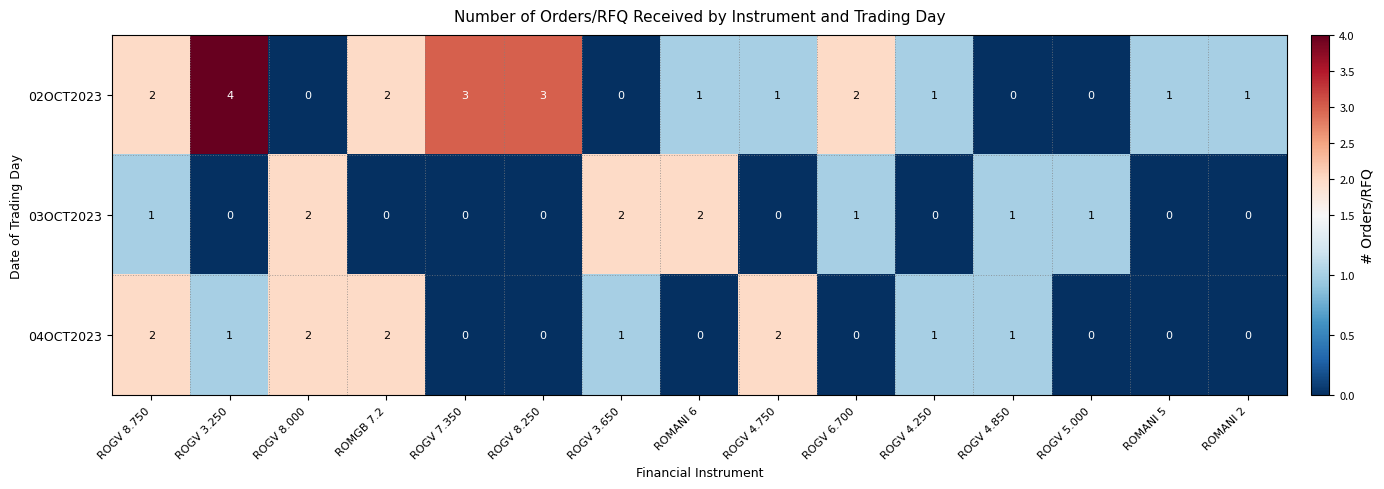

Between ROGV 3.250 and ROGV 4.250, which series saw the biggest shift?

02OCT2023